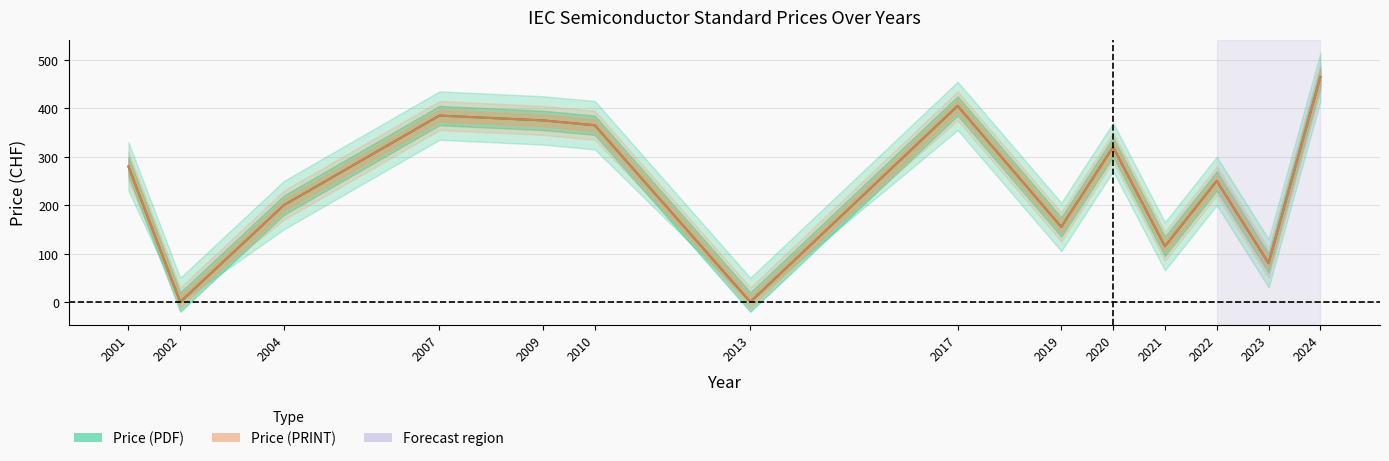

What is the sum of all Price (PRINT) values?

3395